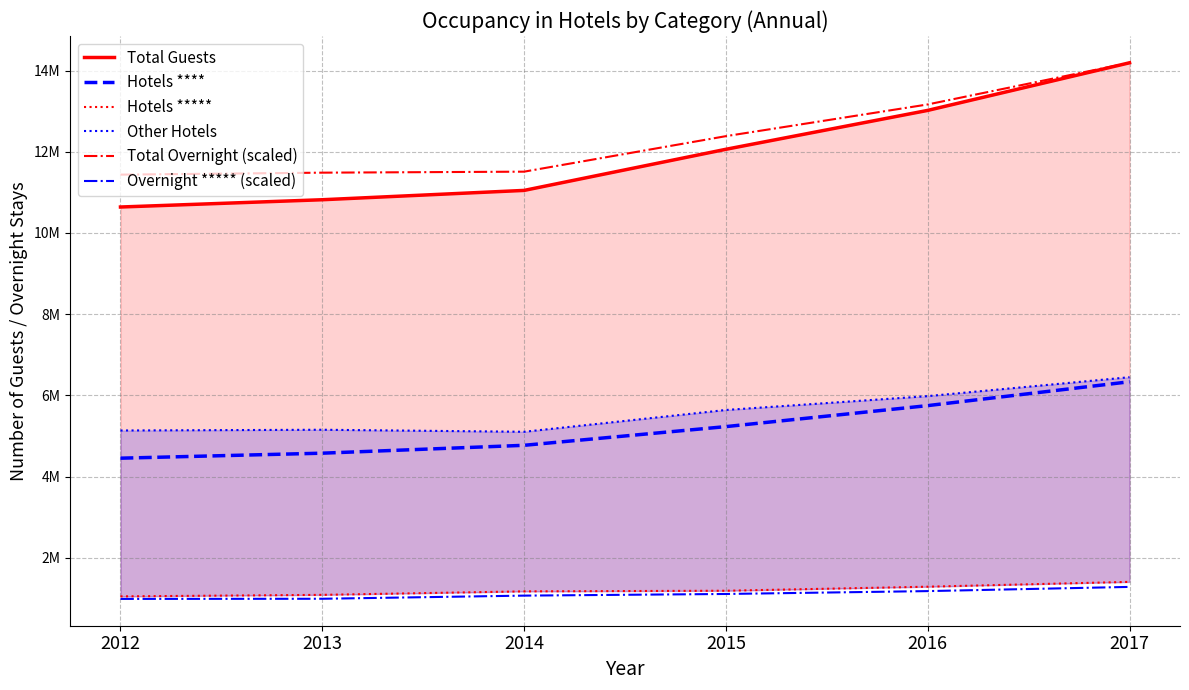

At how many categories does at least one series exceed 8512665?

6